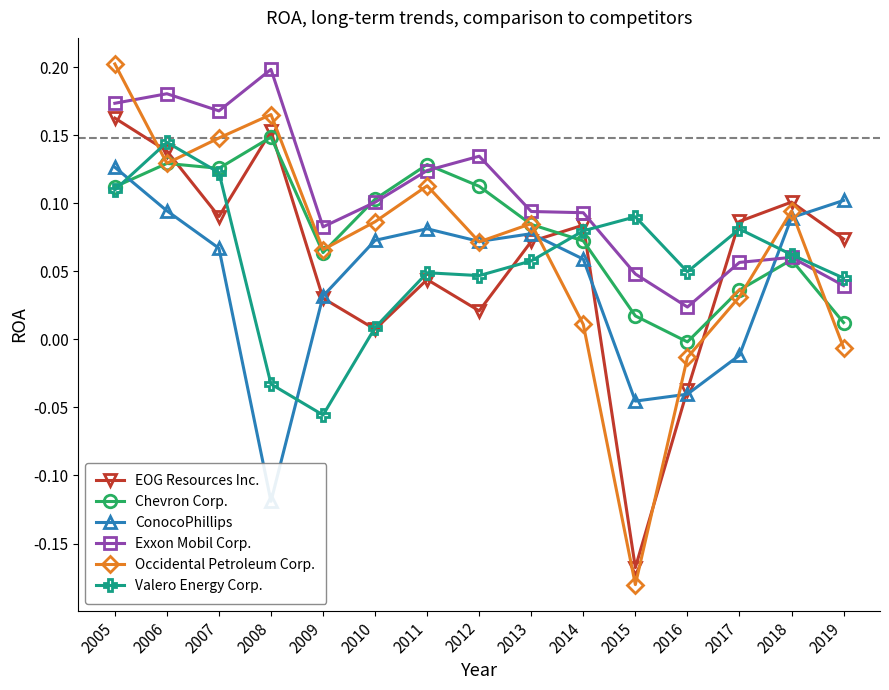

What is the sum of the Exxon Mobil Corp. values at 2006 and 2014?

0.3